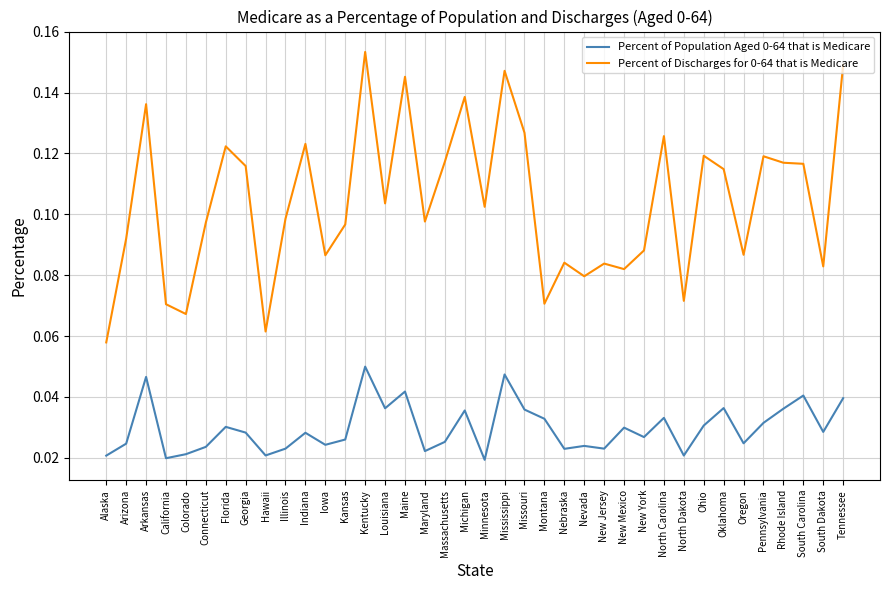

True or false: Percent of Population Aged 0-64 that is Medicare and Percent of Discharges for 0-64 that is Medicare intersect in this chart.

False